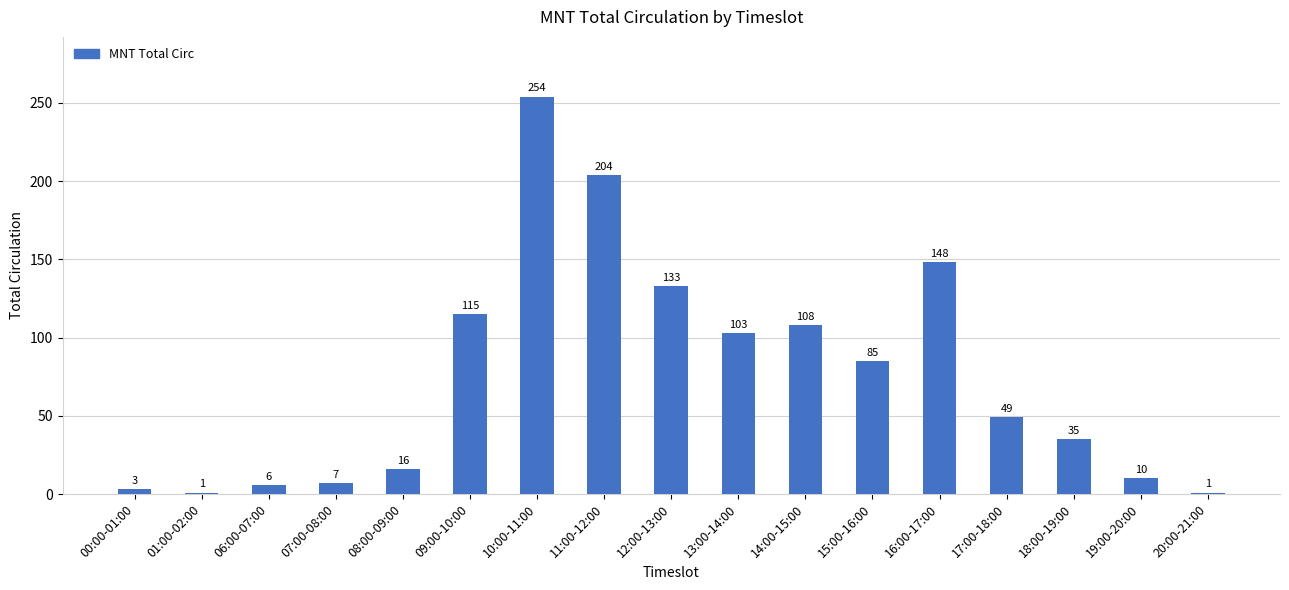

What is the difference between the second highest and second lowest values?

203